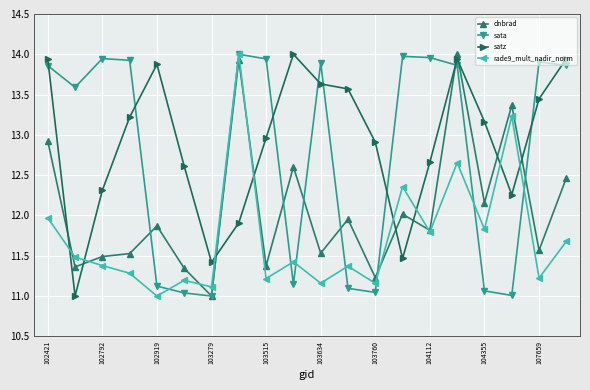

What are all the series names shown in the legend?

dnbrad, sata, satz, rade9_mult_nadir_norm